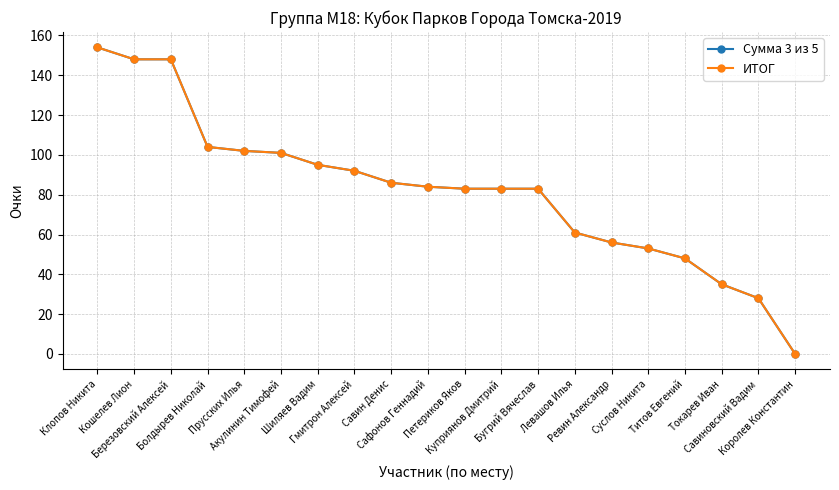

At which label does Сумма 3 из 5 reach its minimum?

Королев Константин